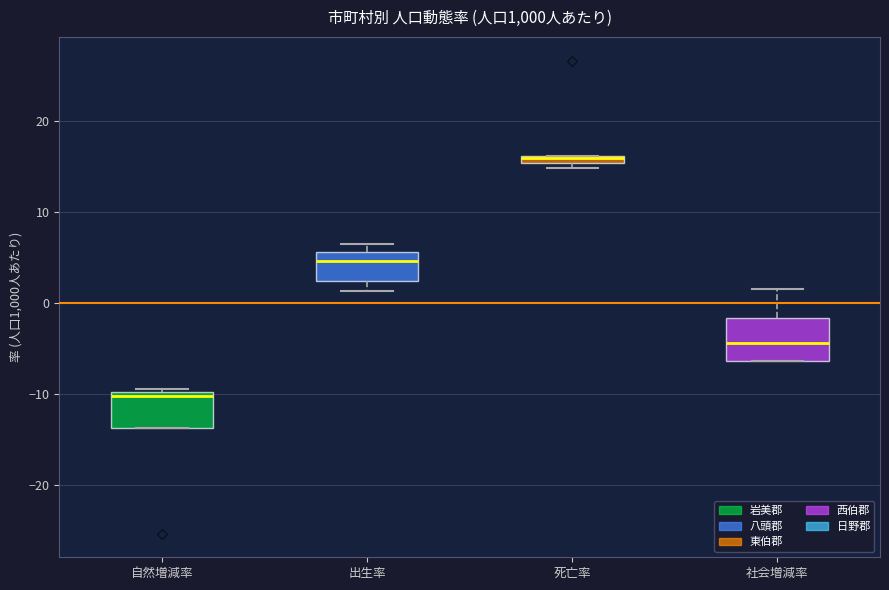

Where is the upper edge of the box for 自然増減率 on the y-axis? The values are not printed on the chart, so give them approximately, as read against the axis.

-10